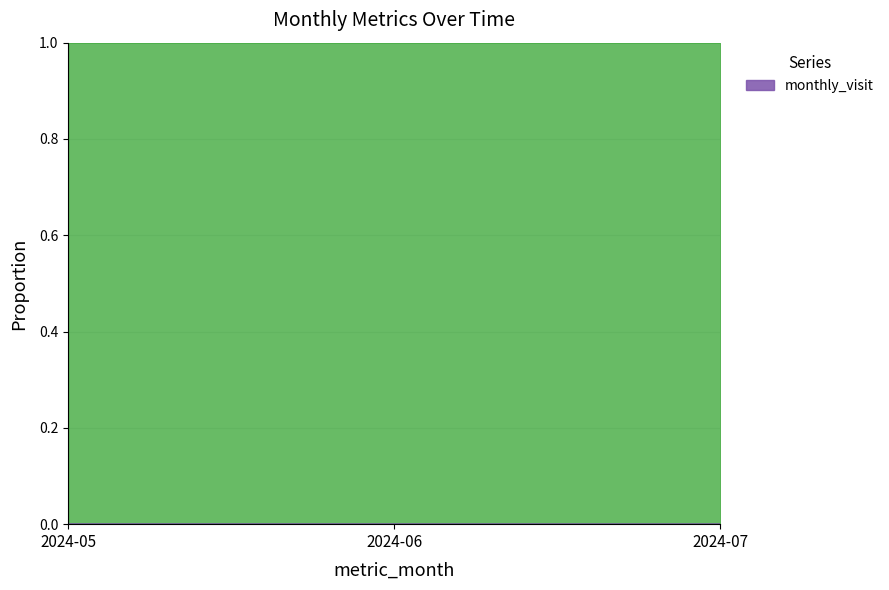

The value at 2024-05 is 0.0. True or false?

False